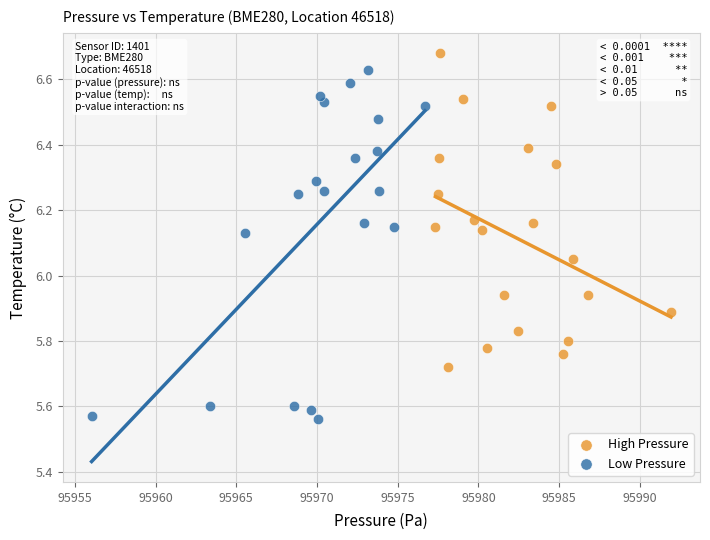

Which series contains the lowest Y value?

Low Pressure